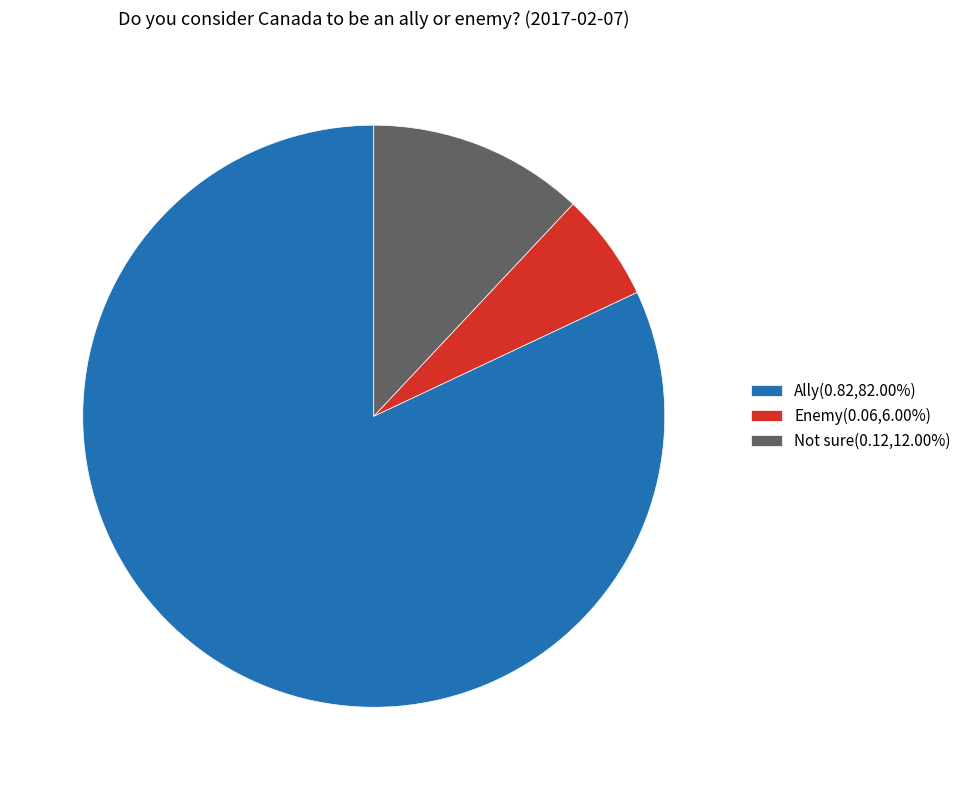

Is there any slice that represents more than half of the pie?

Yes